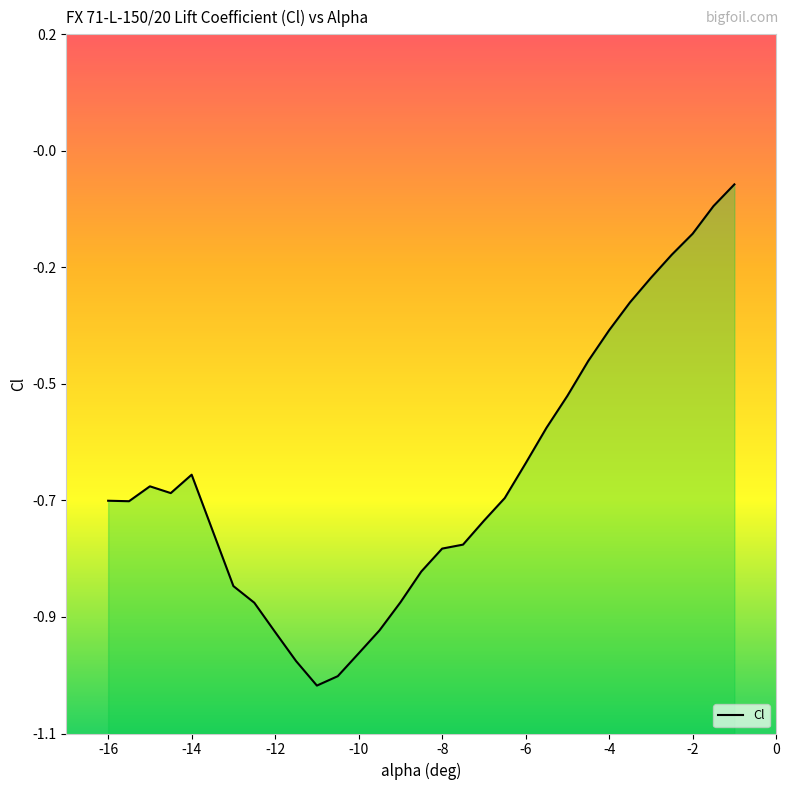

The chart shows a value of -0.8 at -8.5. True or false?

True